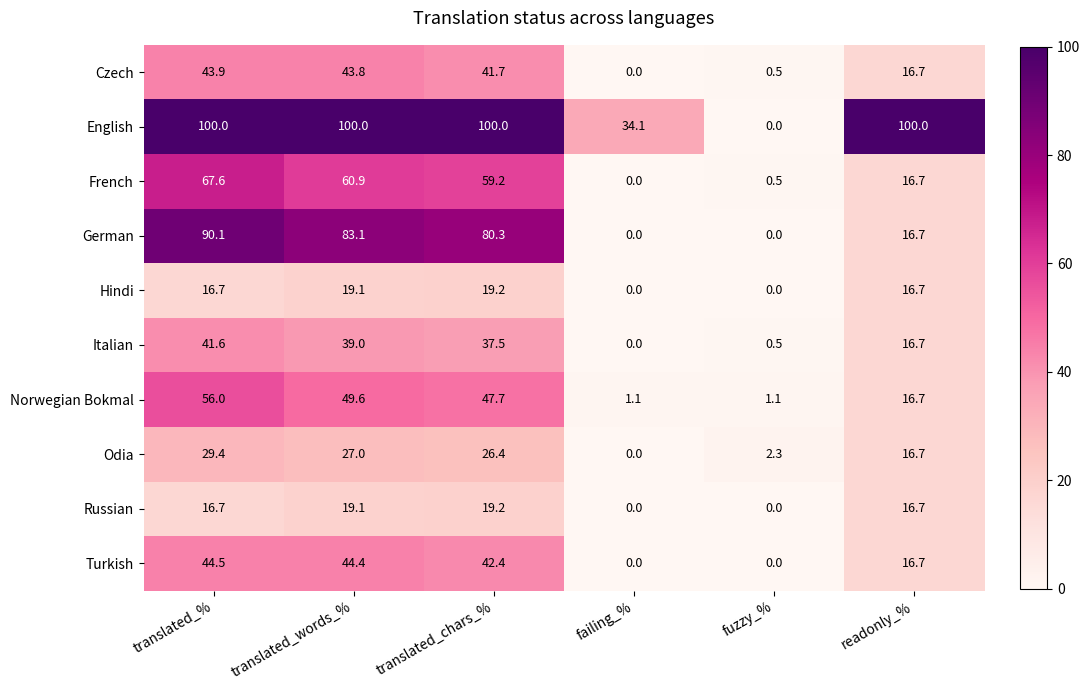

Read the Czech value at translated_words_%.

43.8